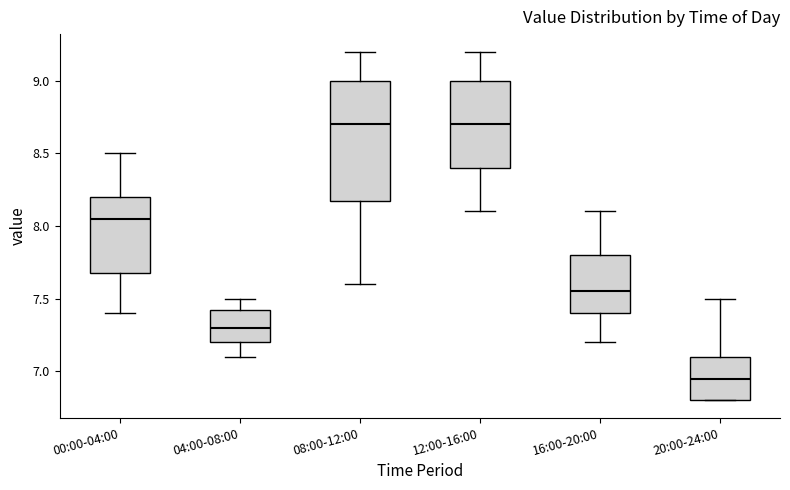

Reading left to right, read every box against the y-axis: the position of its median line, the range the box covers, and the ends of its whiskers. The values are not printed on the chart, so give them approximately, as read against the axis.

00:00-04:00: median 8.05, box 7.70 to 8.20, whiskers 7.40 to 8.50
04:00-08:00: median 7.30, box 7.20 to 7.45, whiskers 7.10 to 7.50
08:00-12:00: median 8.70, box 8.20 to 9.00, whiskers 7.60 to 9.20
12:00-16:00: median 8.70, box 8.40 to 9.00, whiskers 8.10 to 9.20
16:00-20:00: median 7.55, box 7.40 to 7.80, whiskers 7.20 to 8.10
20:00-24:00: median 6.95, box 6.80 to 7.10, whiskers 6.80 to 7.50